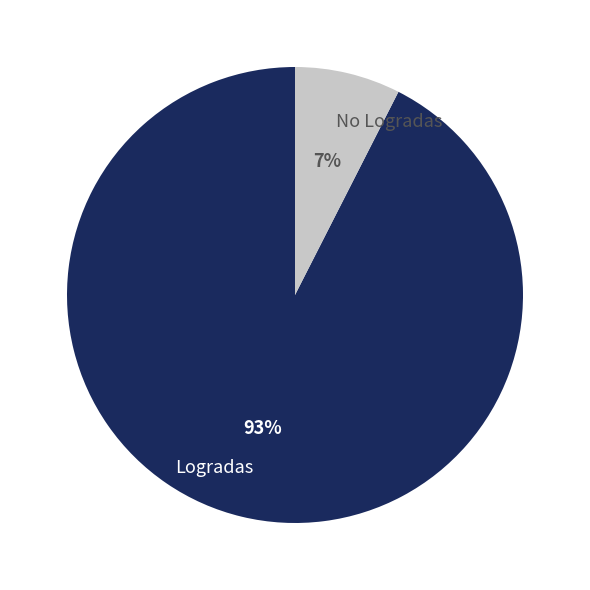

Combined, do No Logradas and Logradas account for over 50%?

Yes